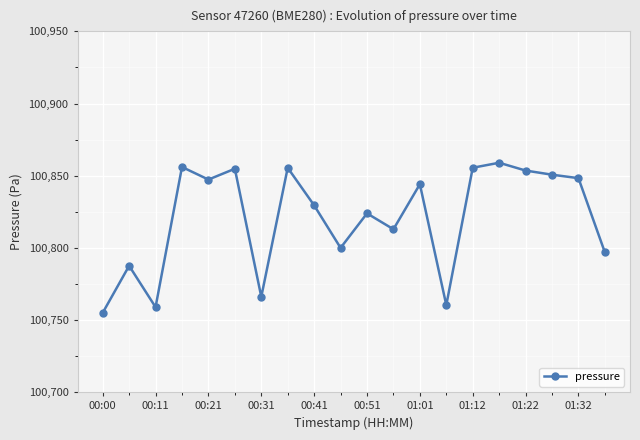

What is the maximum value shown in the chart?

100859.0